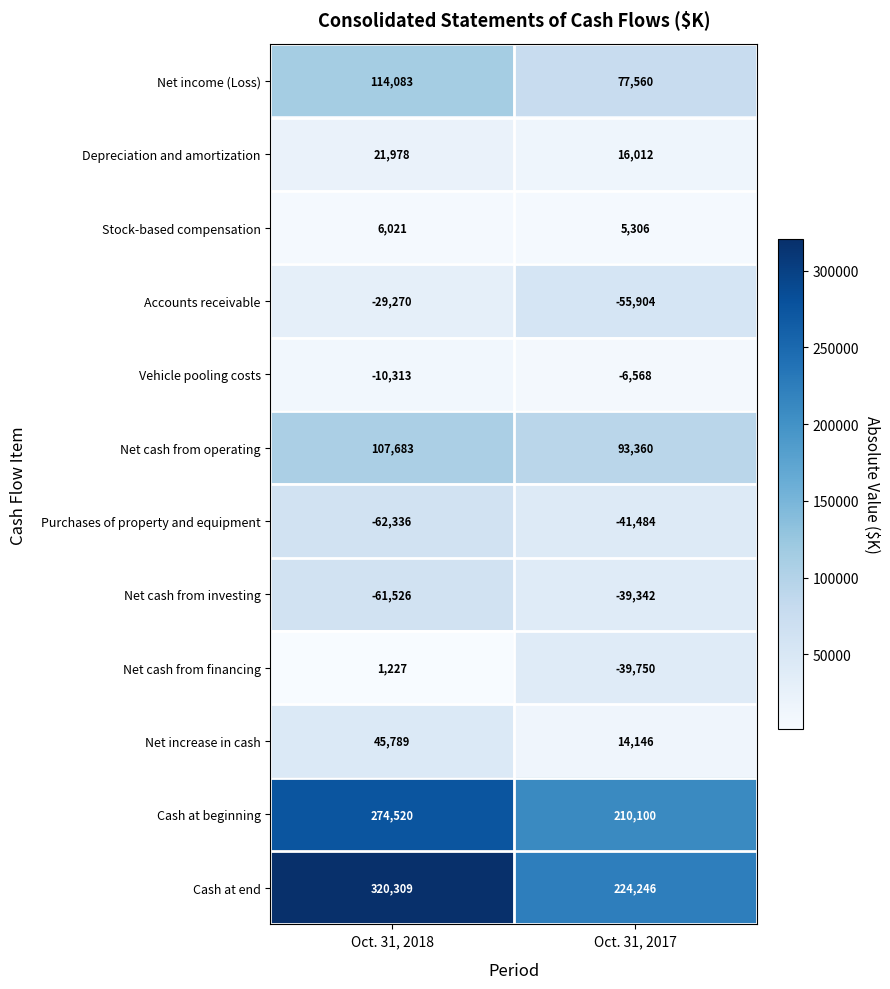

What is the greatest value displayed?

320309